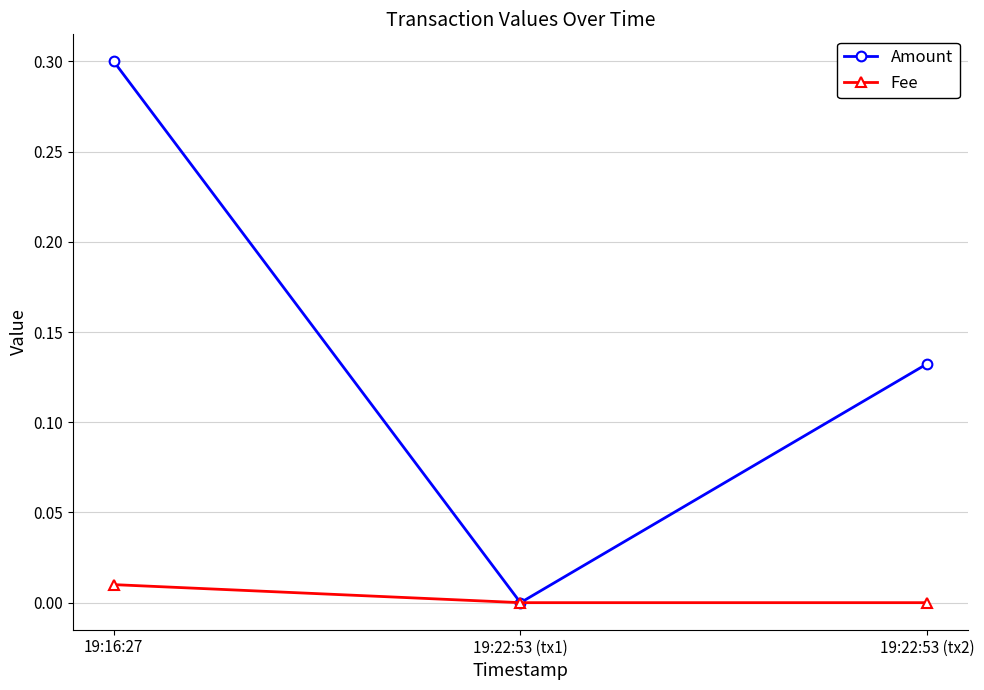

True or false: Amount has a value of 0.5 at 19:16:27.

False